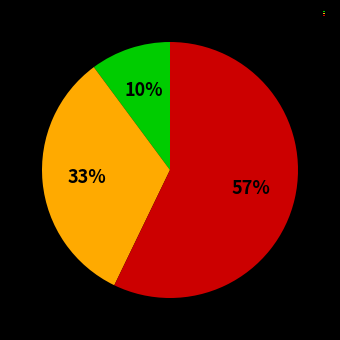

Count the number of slices in the pie.

3